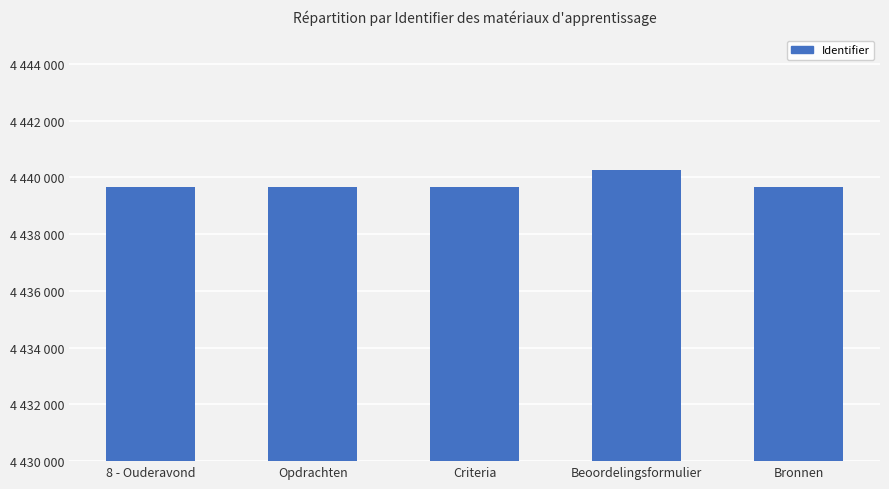

What position from the right is Opdrachten?

4